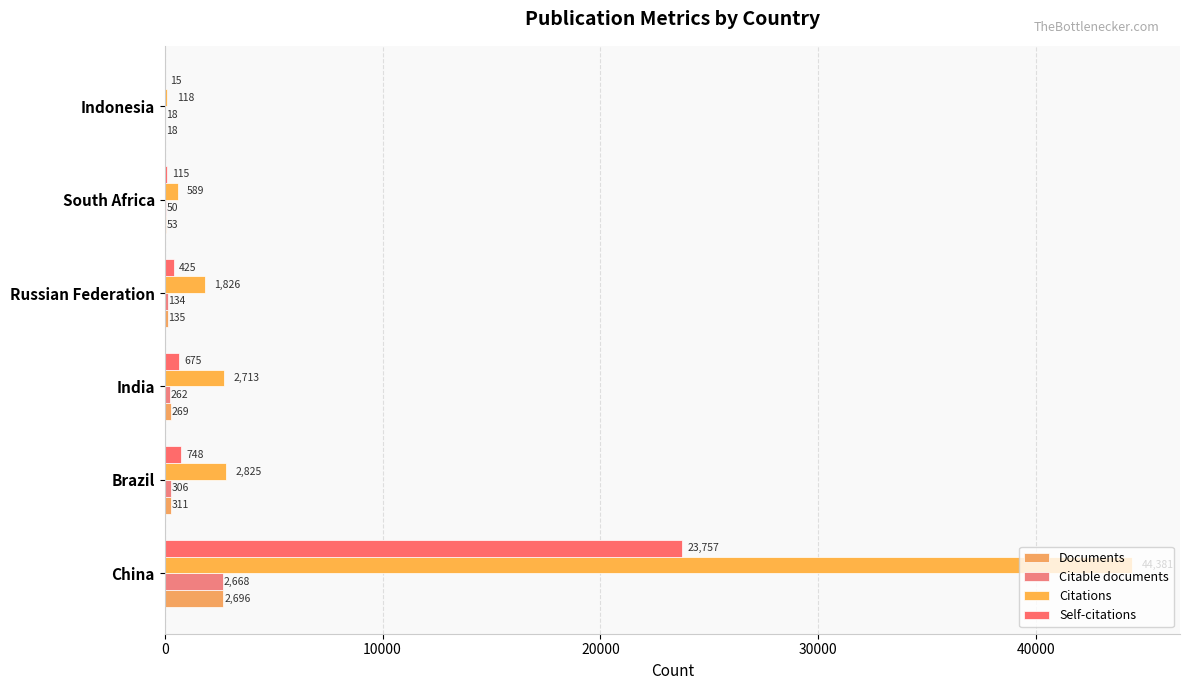

What is the value of the Self-citations bar at the 5th from the left?

115